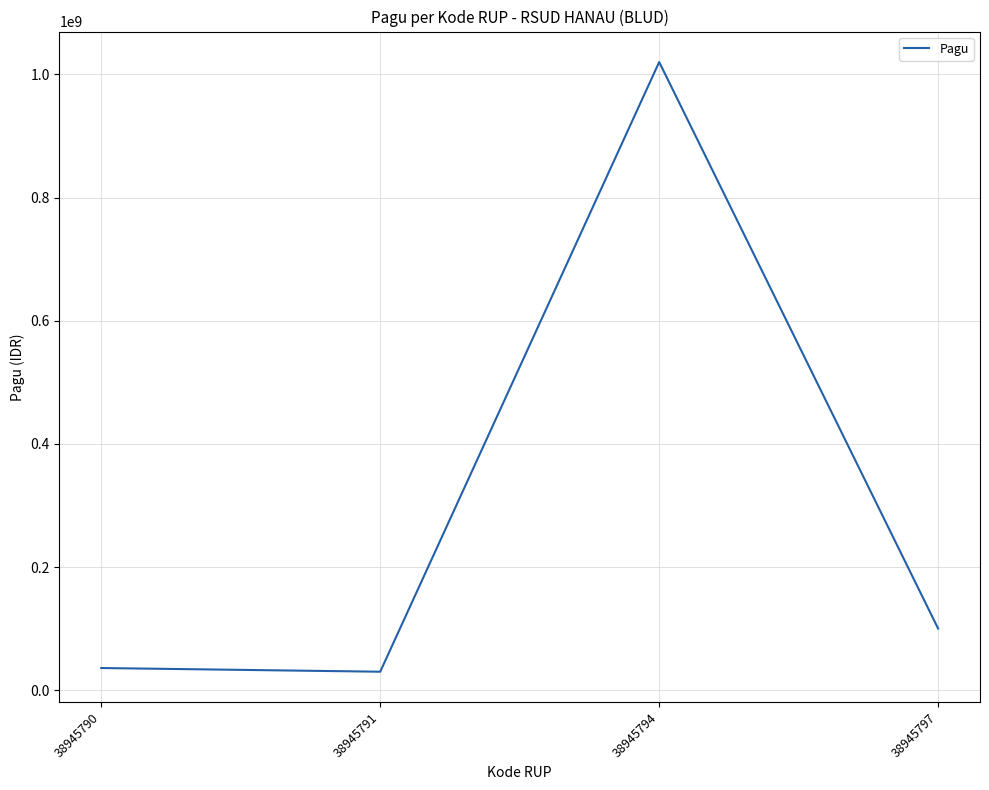

Where is the data nearest to the value 525000000?

38945797